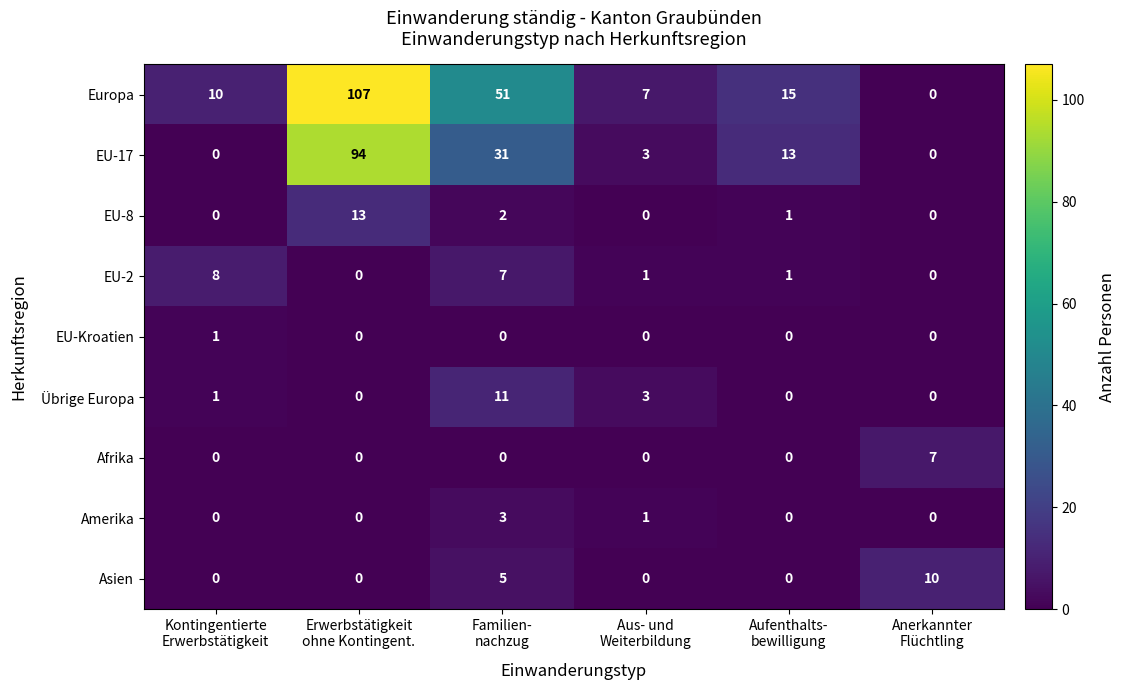

How many series are shown in this chart?

9